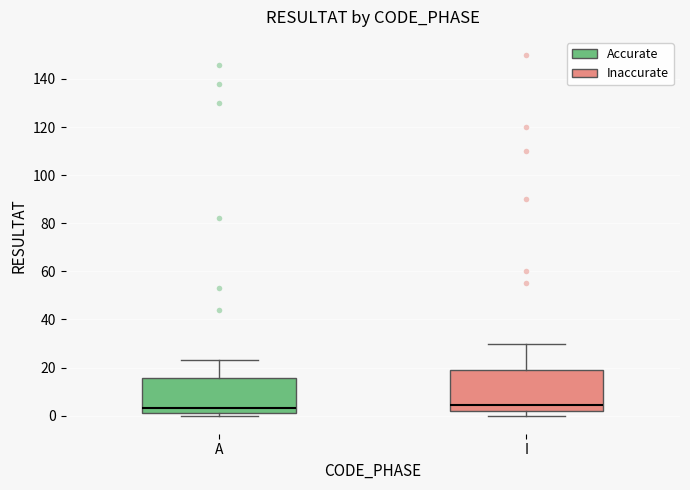

Which box is the tallest, from its lower edge to its upper edge?

I